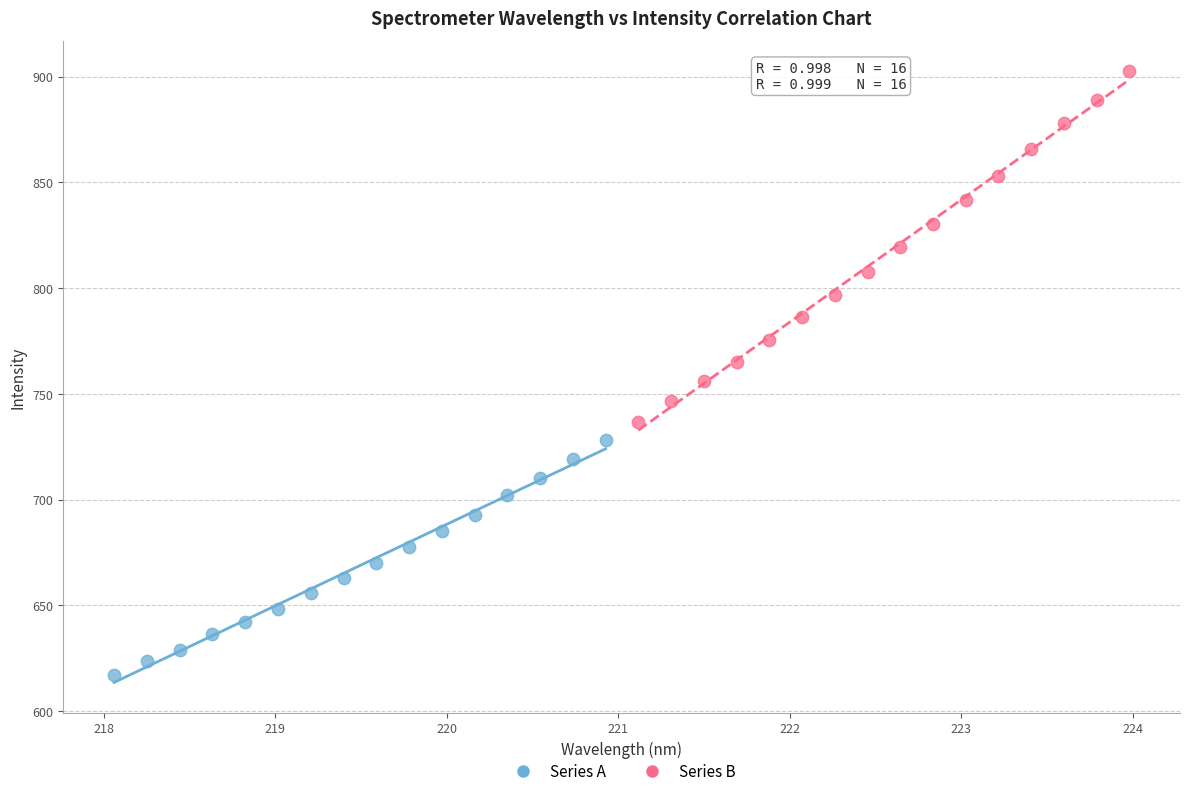

Which series reaches the minimum Y coordinate?

Series A